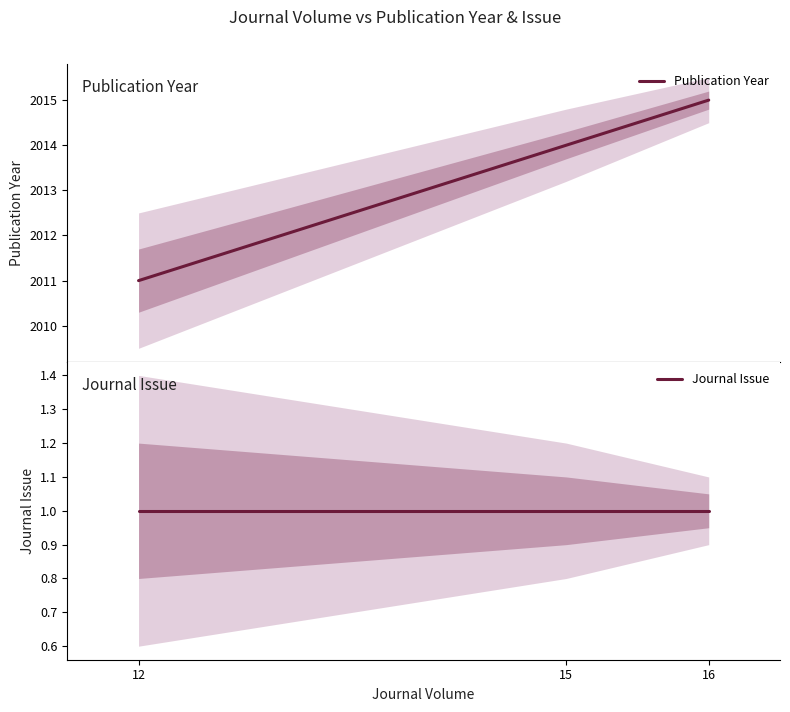

Reading right to left, what are all the values shown in this chart?

Publication Year: 2015	2014	2011
Journal Issue: 1	1	1